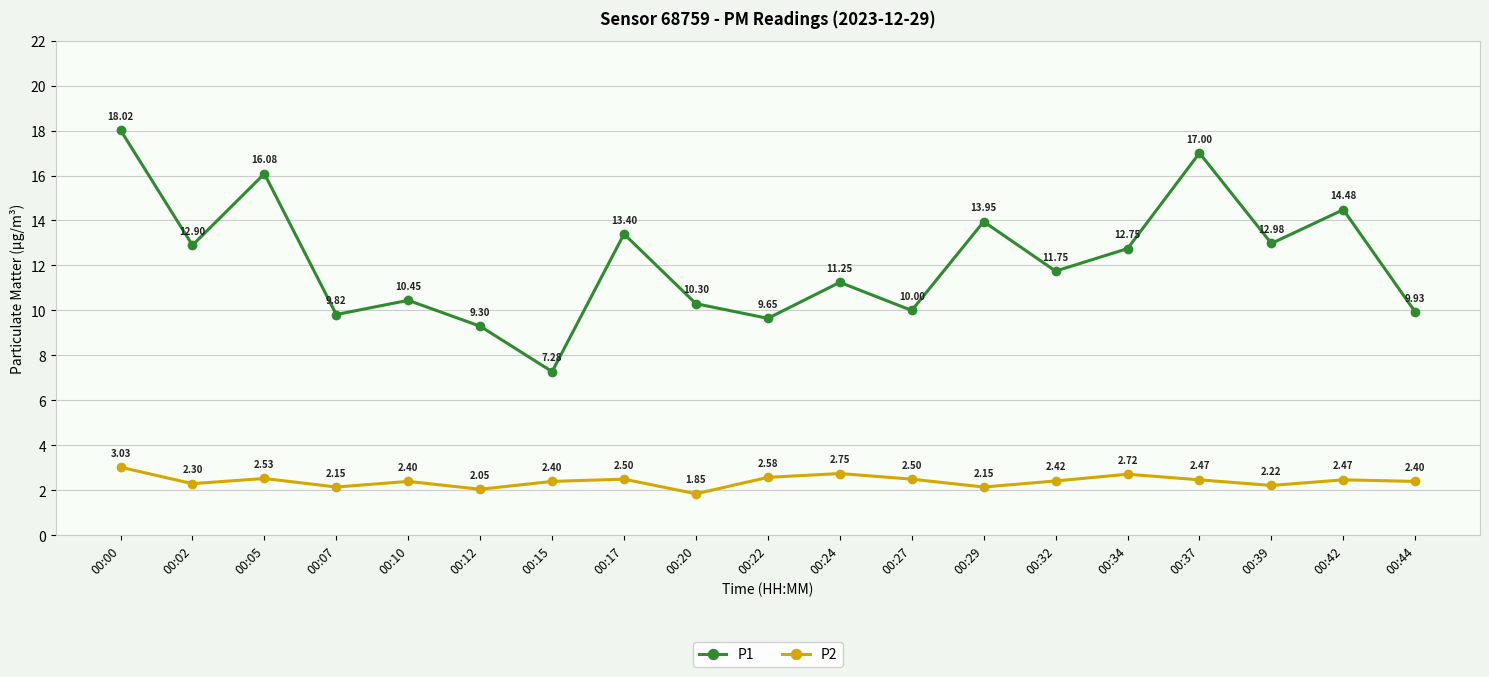

Where does the P2 series first go above 2?

00:00